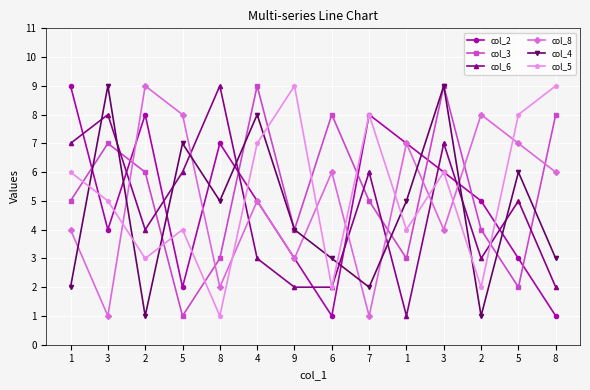

What is the difference between the col_4 values at 1 and 5?

5